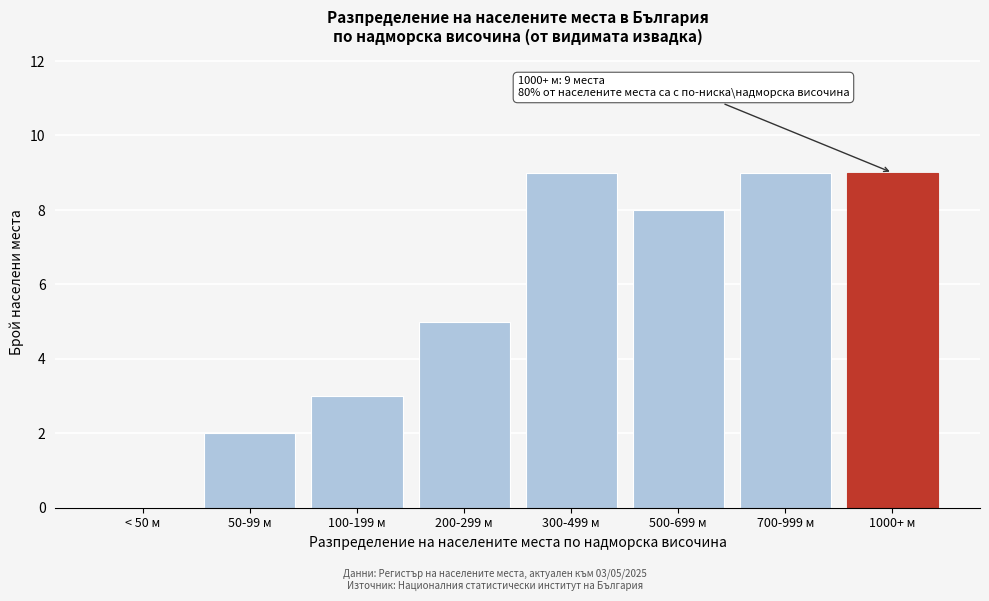

Reading left to right, transcribe all the data shown in this chart.

< 50 м=0	50-99 м=2	100-199 м=3	200-299 м=5	300-499 м=9	500-699 м=8	700-999 м=9	1000+ м=9